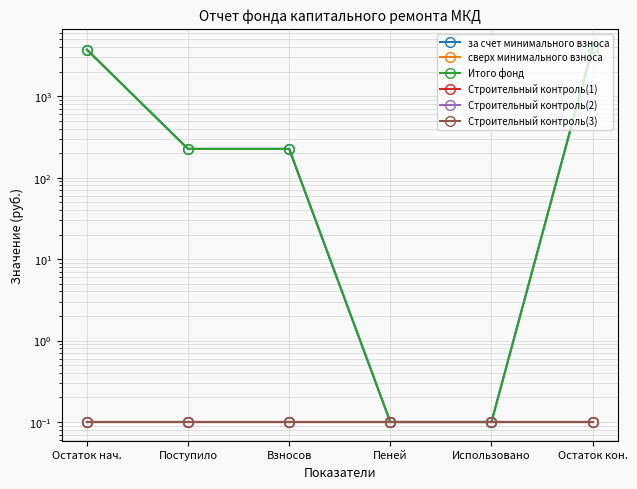

The сверх минимального взноса series shows 0.0 at Пеней. True or false?

False